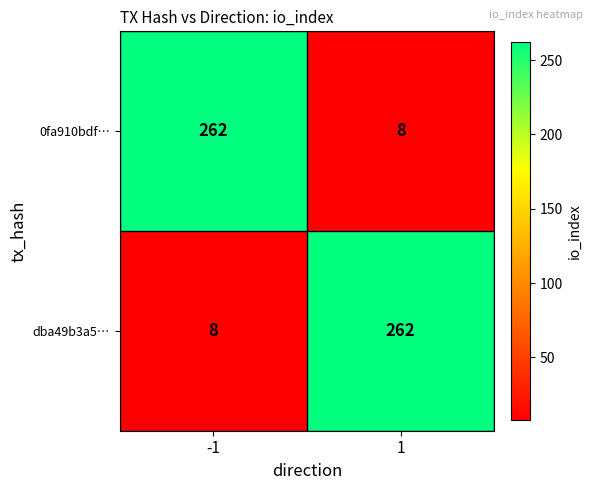

Reading left to right, extract all data points from this chart.

0fa910bdf…: -1=262	1=8
dba49b3a5…: -1=8	1=262